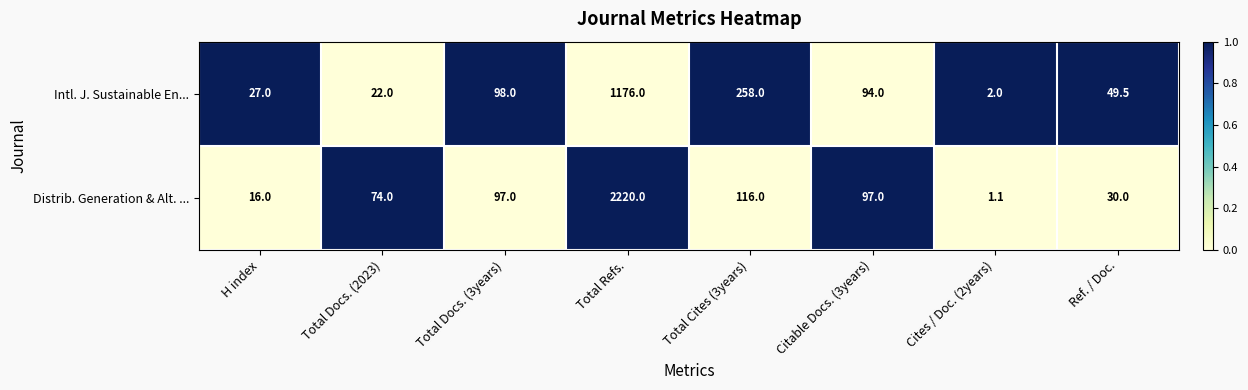

At which label does Intl. J. Sustainable En... first exceed 94?

Total Docs. (3years)